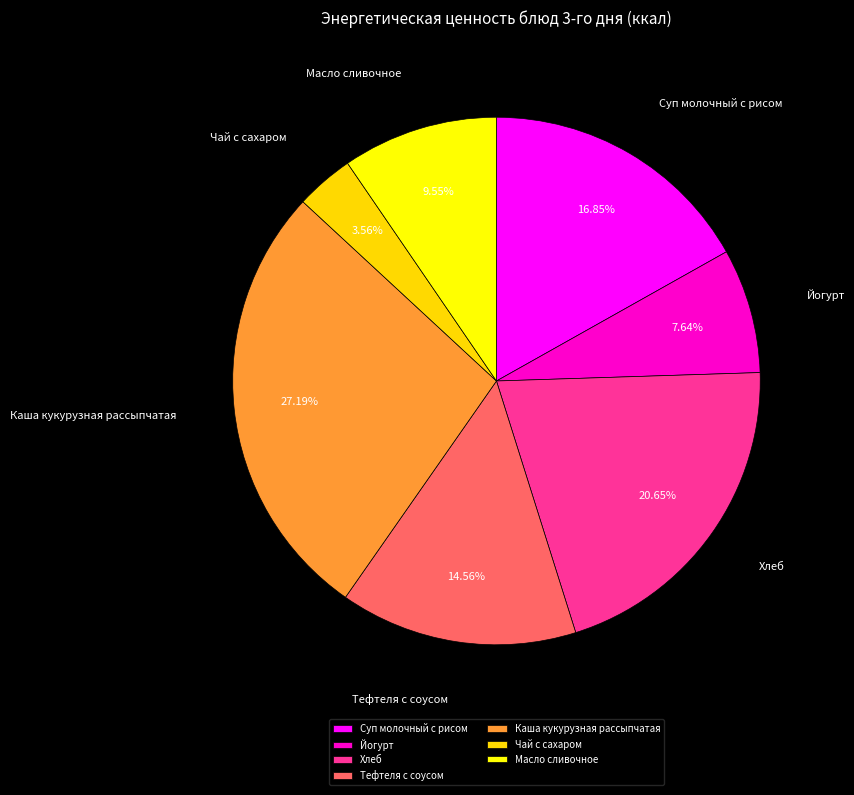

Does Масло сливочное account for over 50% of the chart?

No